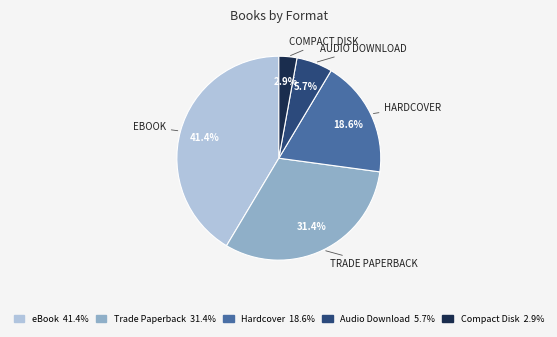

Is Hardcover the majority of the pie?

No